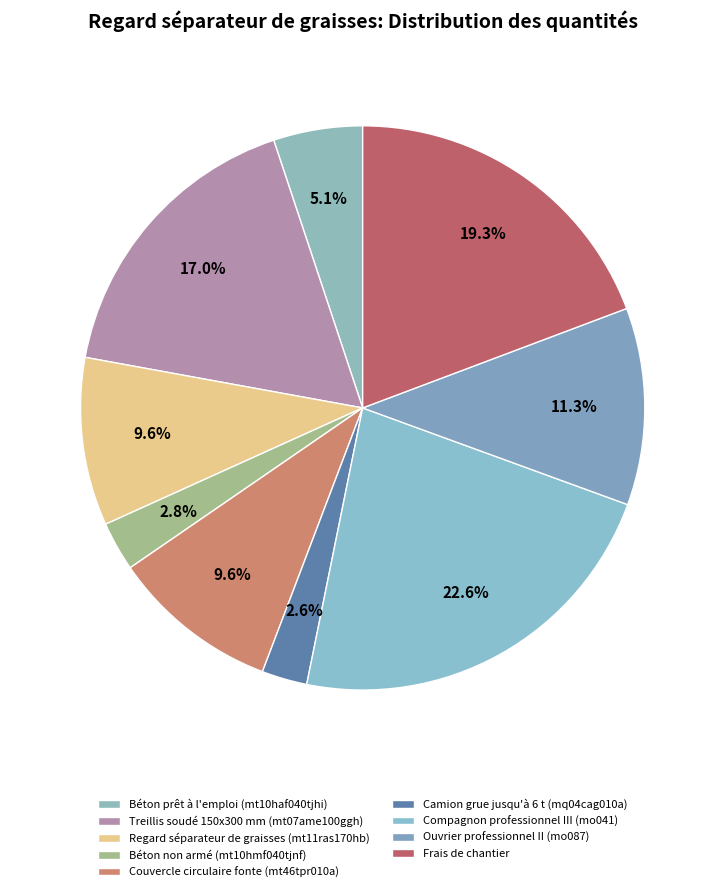

To the nearest percent, what is the average slice percentage?

11%